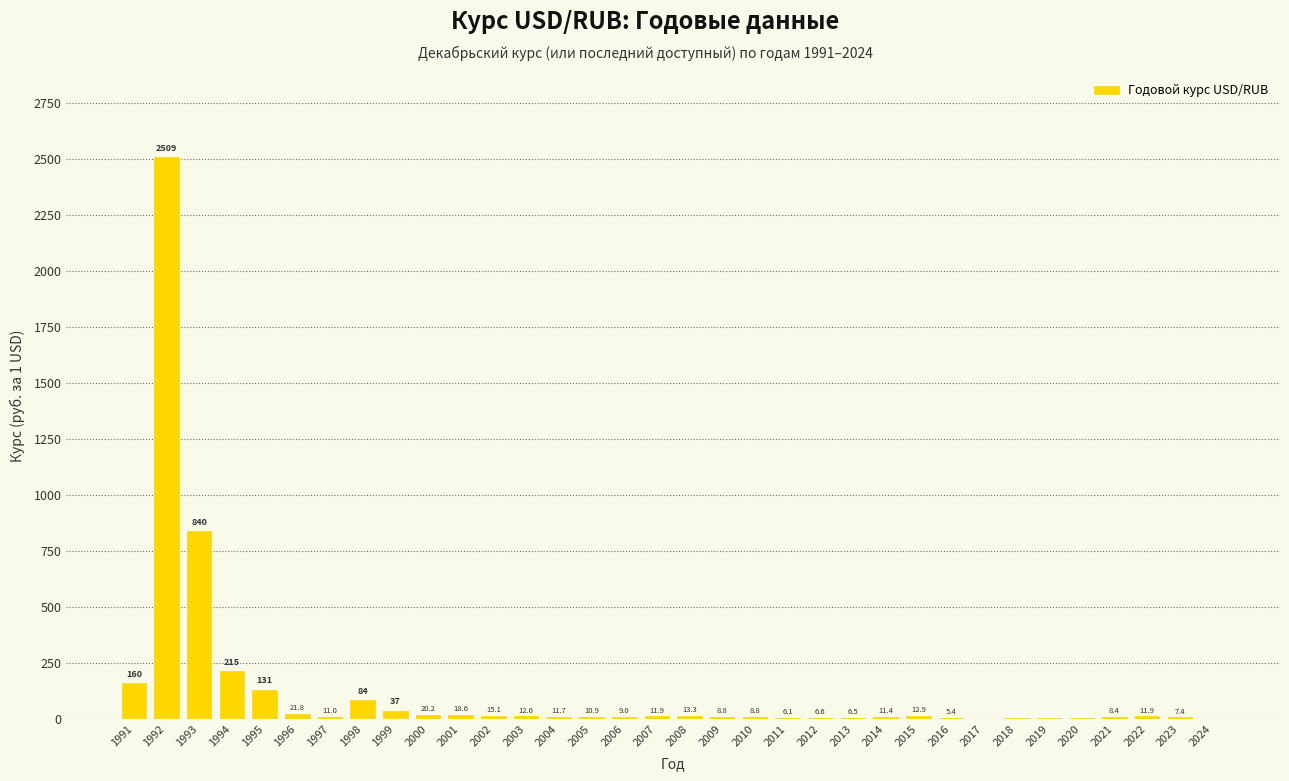

The value at 2008 is 13.3. True or false?

True